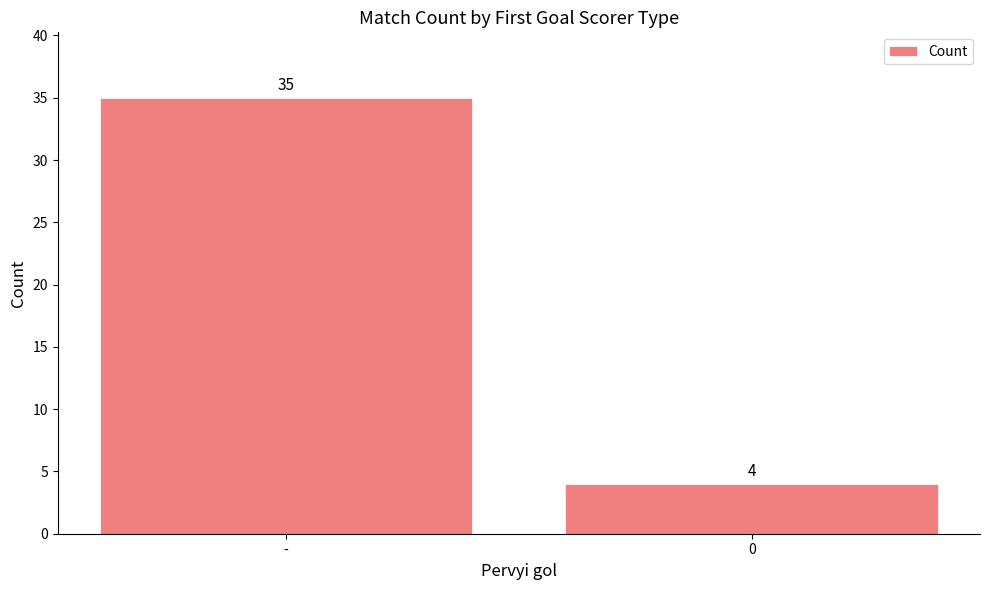

Rank the categories by value from lowest to highest.

0, -